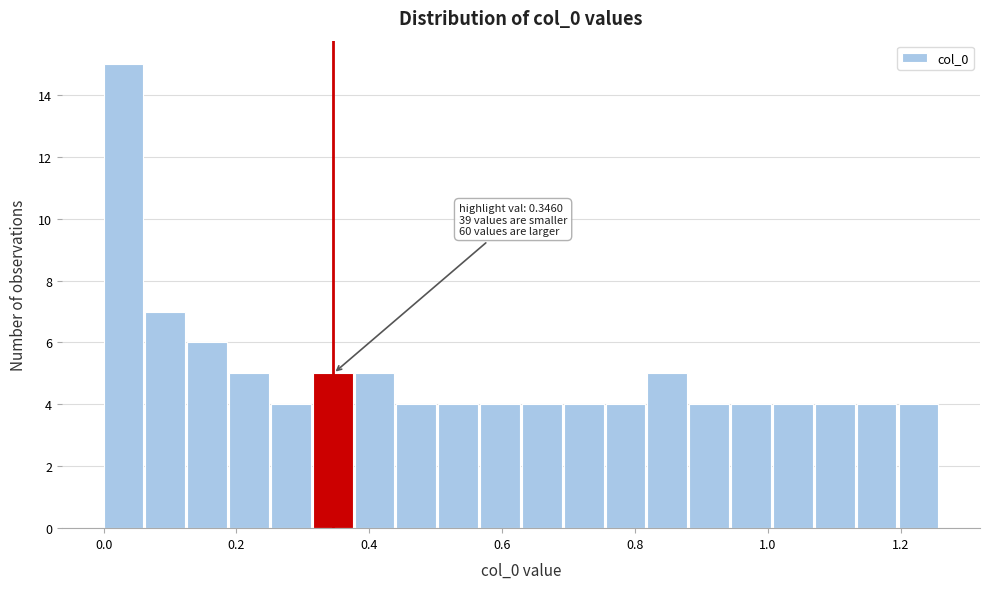

Read against the x-axis, roughly where is the centre of the tallest bar?

0.02